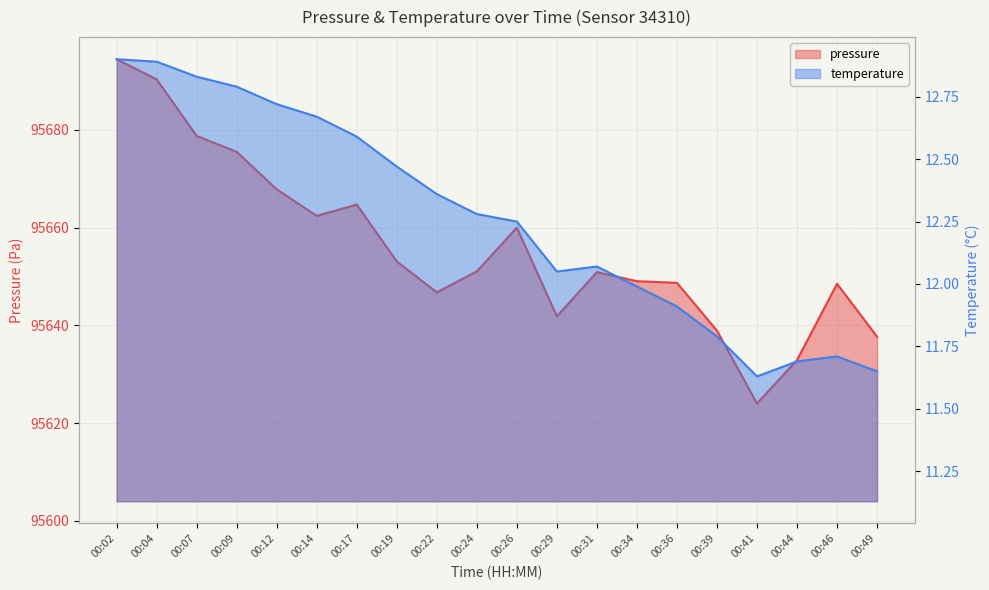

Reading left to right, transcribe all the data shown in this chart.

pressure: 95694.4	95690.3	95678.7	95675.5	95667.8	95662.4	95664.7	95653.1	95646.8	95651.0	95660.0	95641.8	95650.9	95649.0	95648.7	95638.9	95624.0	95632.9	95648.5	95637.7
temperature: 12.9	12.9	12.8	12.8	12.7	12.7	12.6	12.5	12.4	12.3	12.2	12.1	12.1	12.0	11.9	11.8	11.6	11.7	11.7	11.7